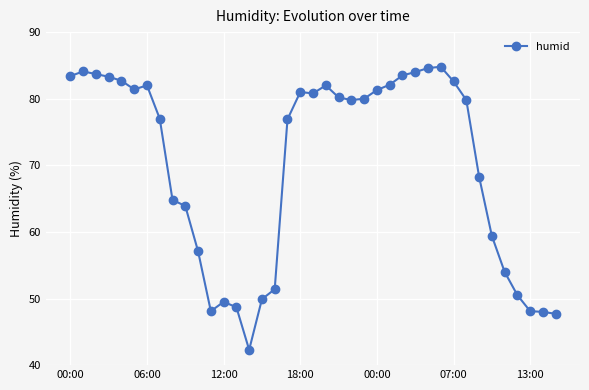

Does the chart display data point markers on the line(s)?

Yes